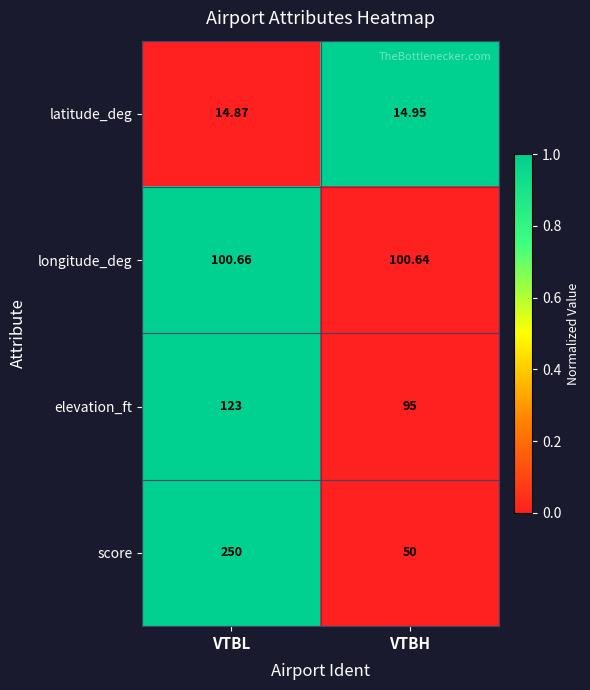

Which series has the largest range (max minus min)?

score